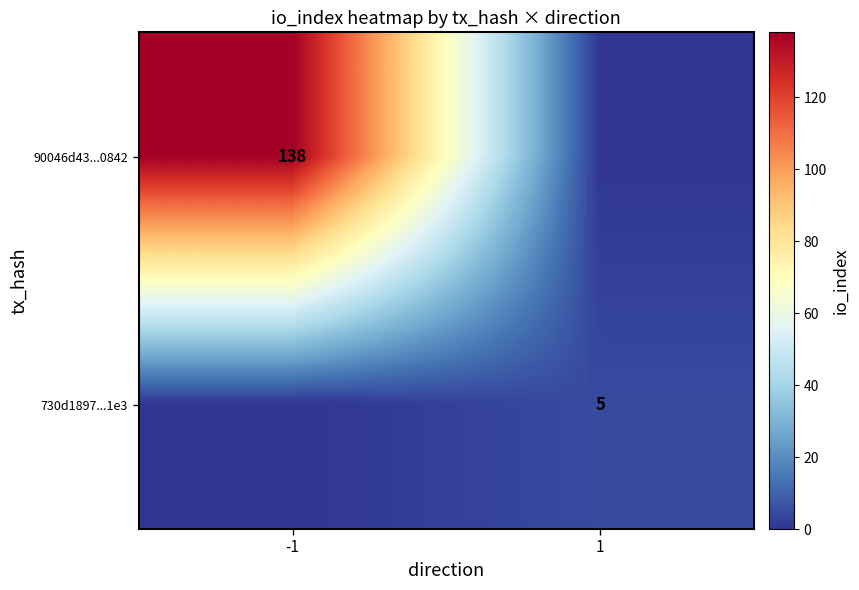

Is it true that 90046d43...0842 equals 138 at -1?

True